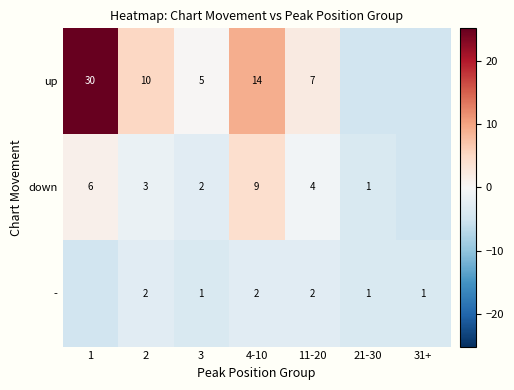

At 2, list the series in order from largest to smallest.

up, down, -